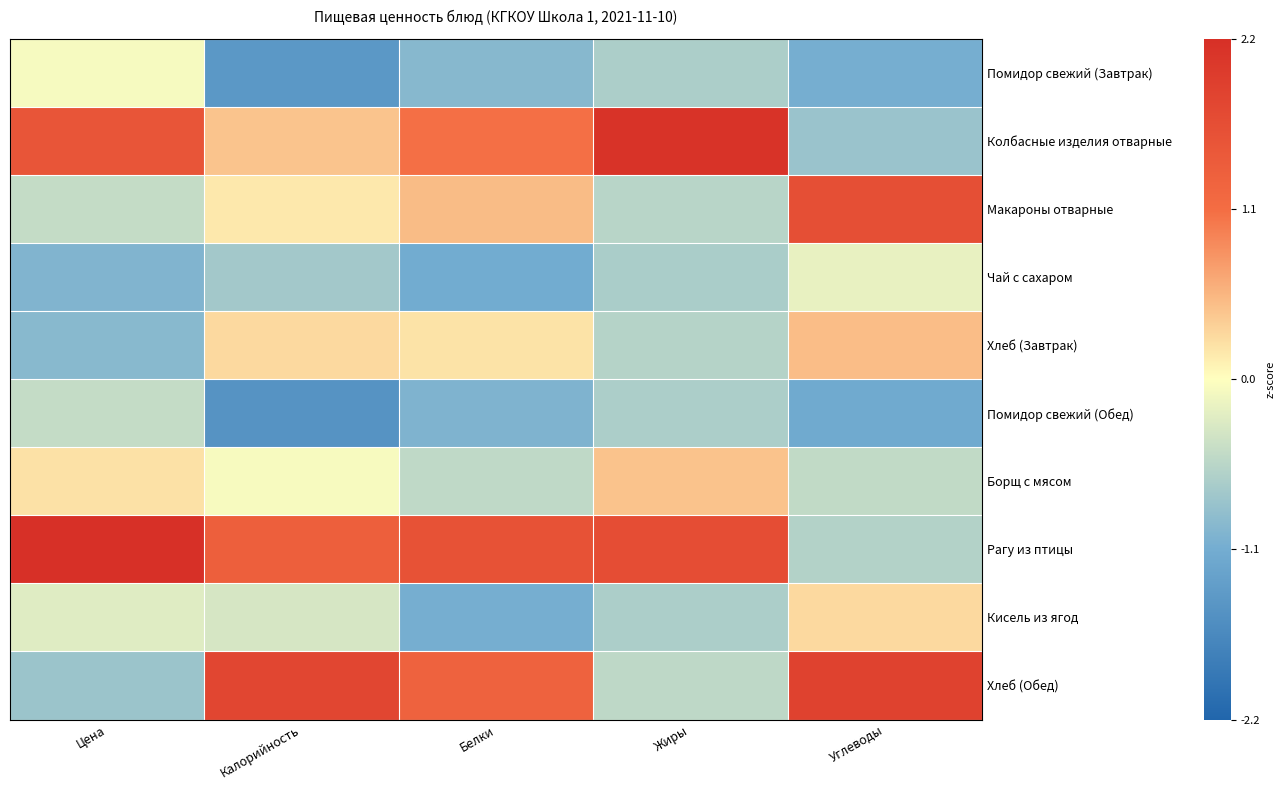

At how many categories does at least one series exceed 1?

5